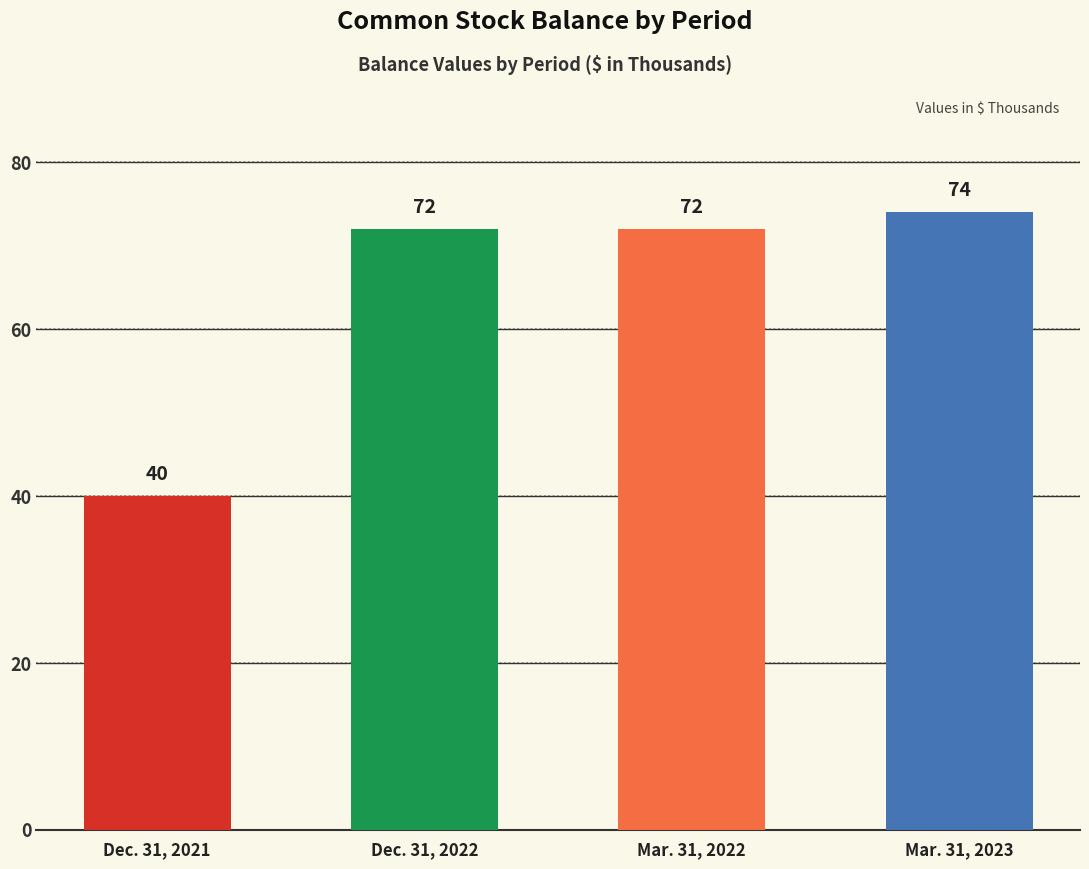

What is the sum of all values?

258